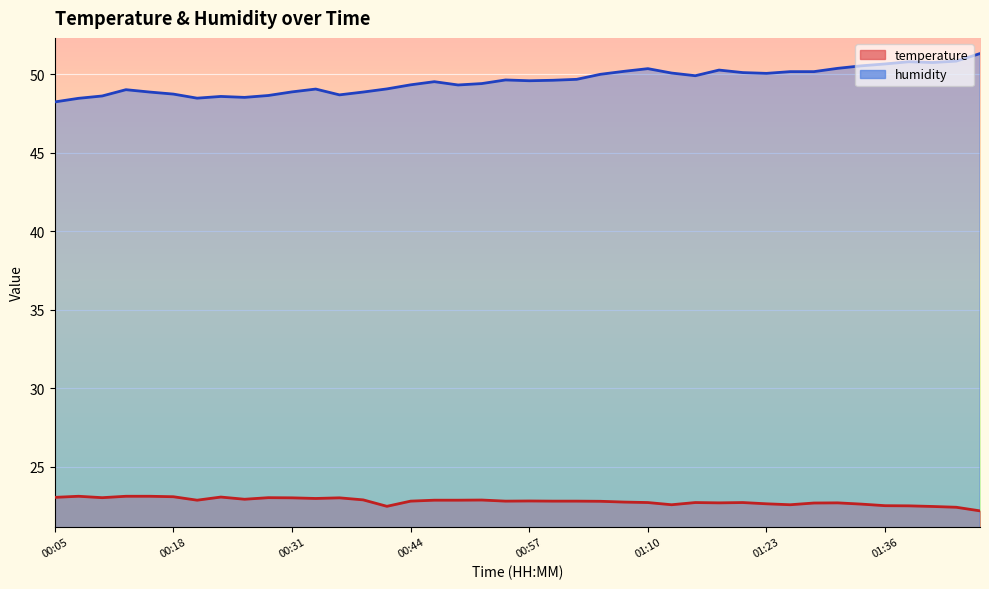

How many series are shown in this chart?

2